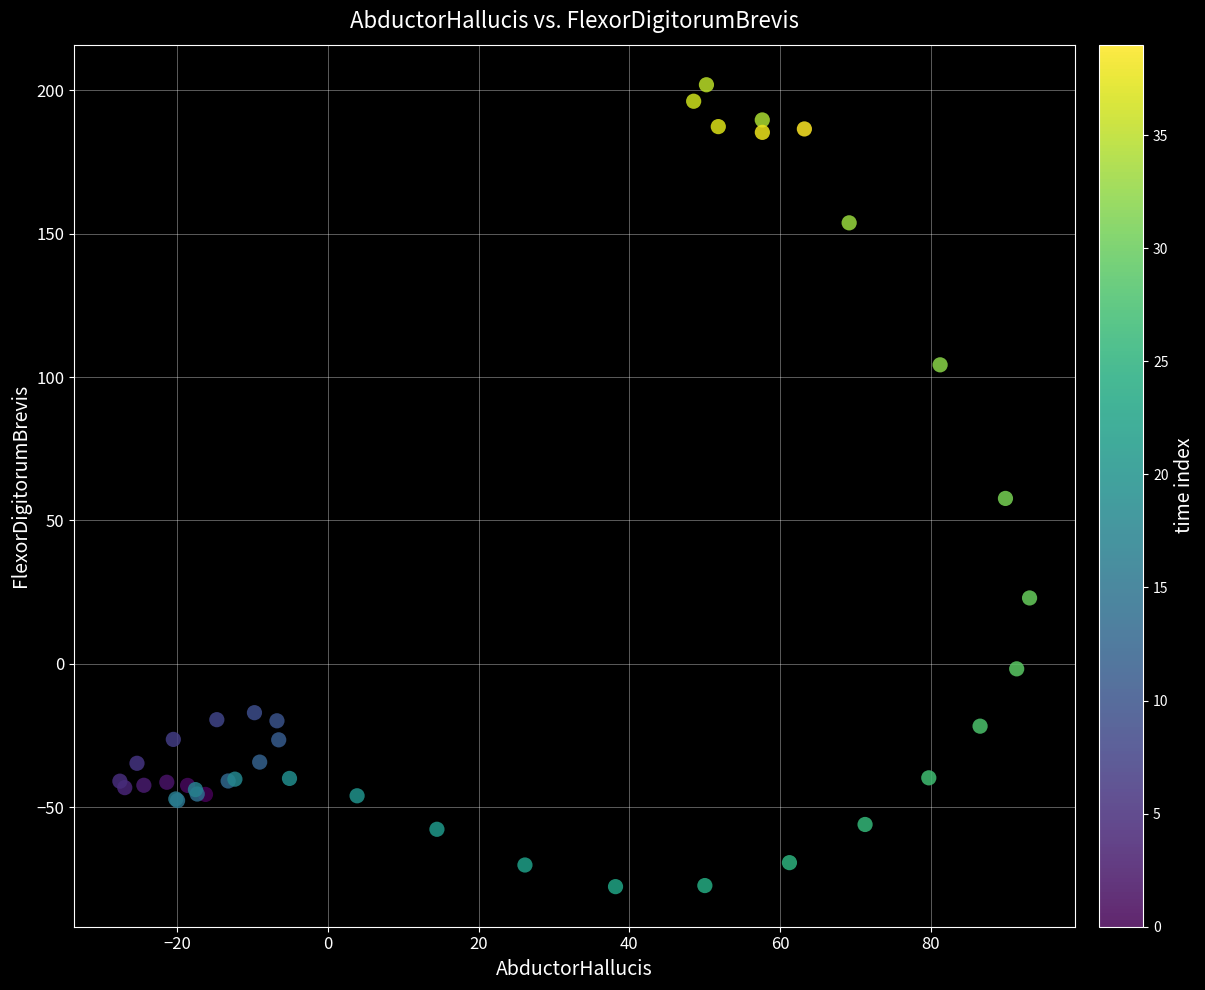

What Y value in the scatter plot is closest to 62?

57.7